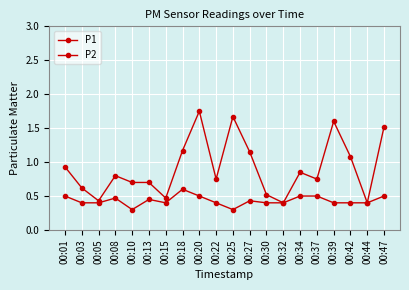

Is it true that P1 equals 0.7 at 00:44?

False